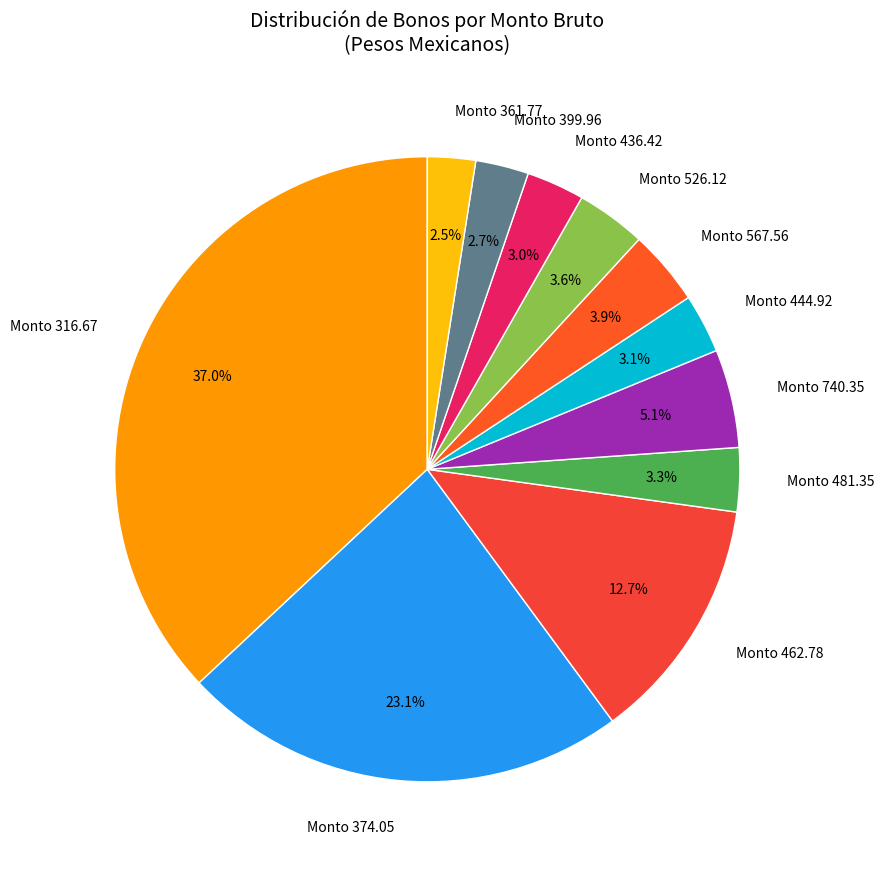

Between Monto 526.12 and Monto 361.77, which is larger?

Monto 526.12